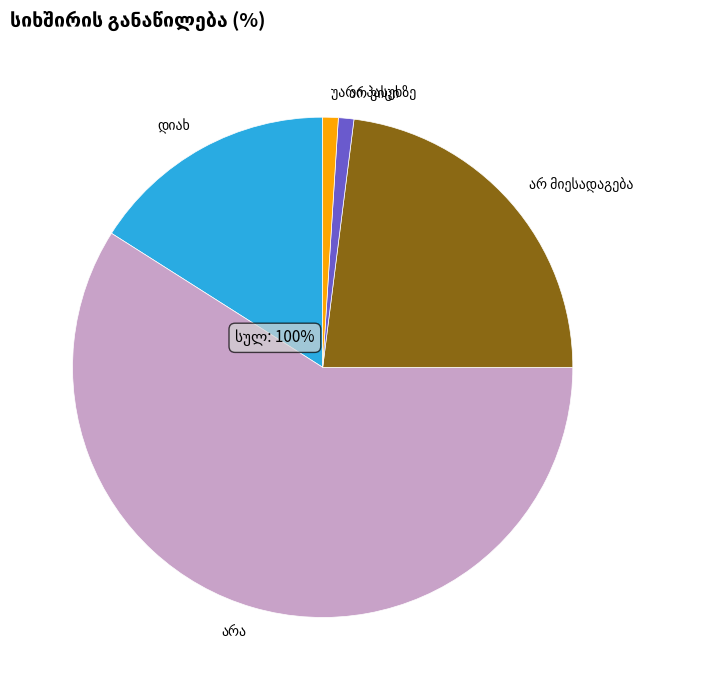

What percentage is the დიახ slice, to the nearest percent?

16%